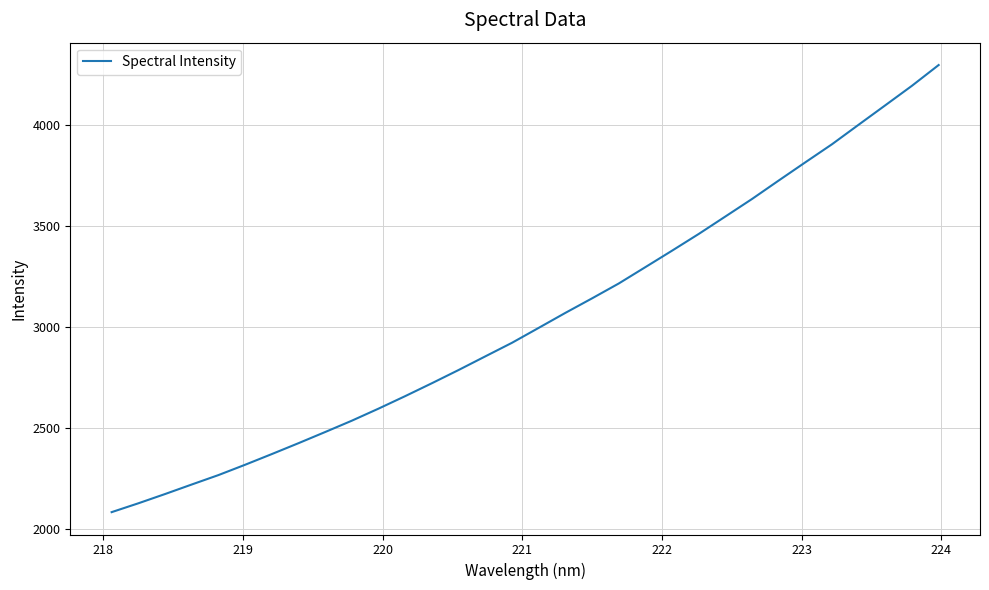

What is the difference between the maximum and minimum values?

2216.3